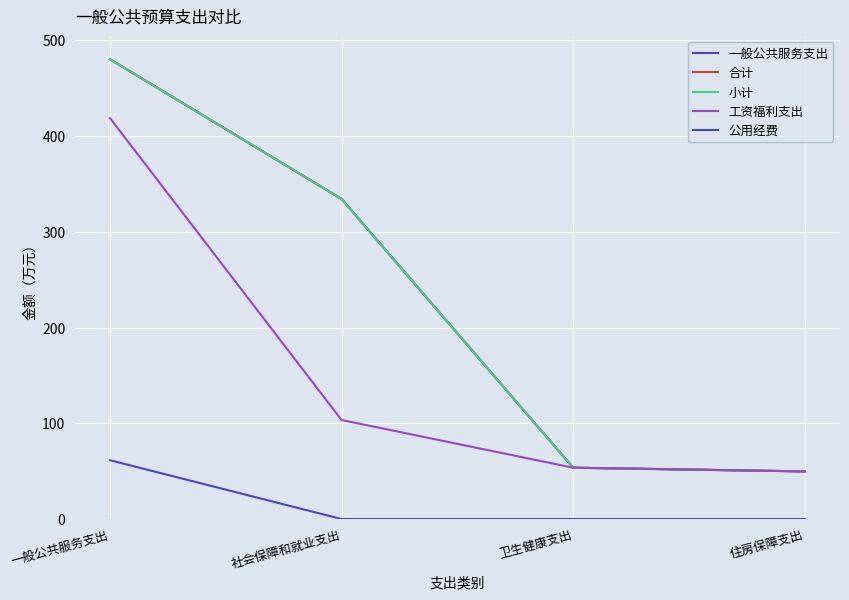

What is the lowest value of the 小计 series?

49.7